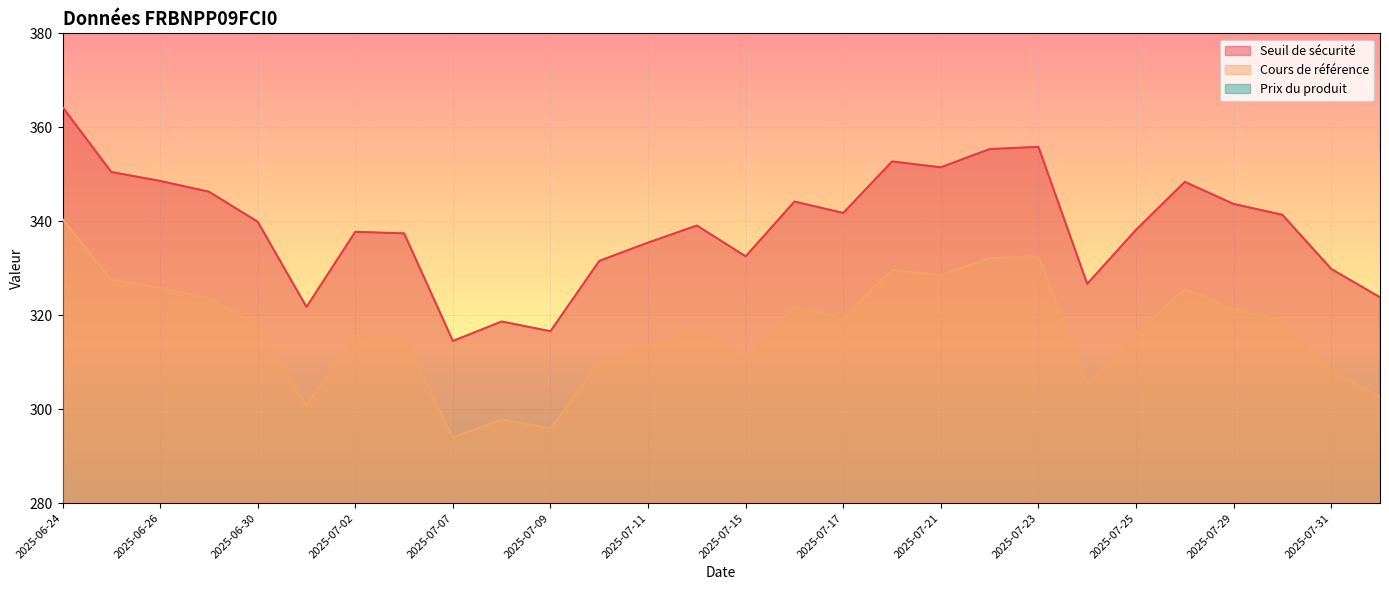

What is the sum of all Prix du produit values?

91.6